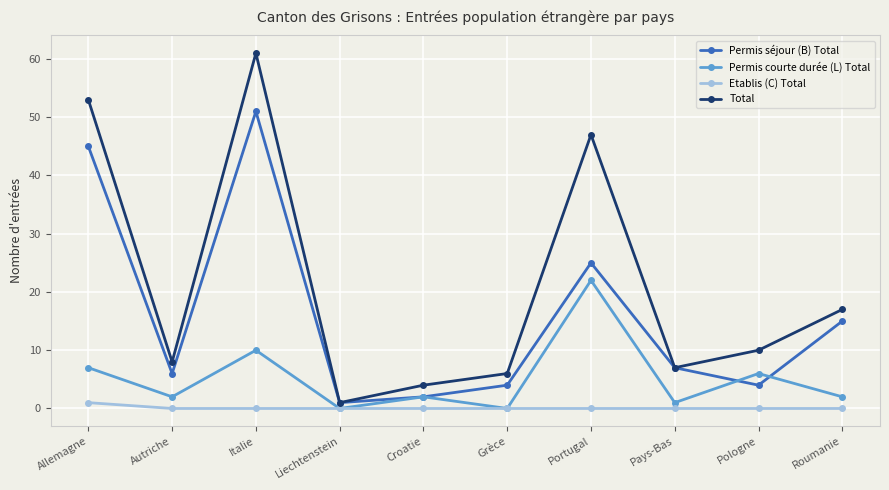

What are all the series names shown in the legend?

Permis séjour (B) Total, Permis courte durée (L) Total, Etablis (C) Total, Total